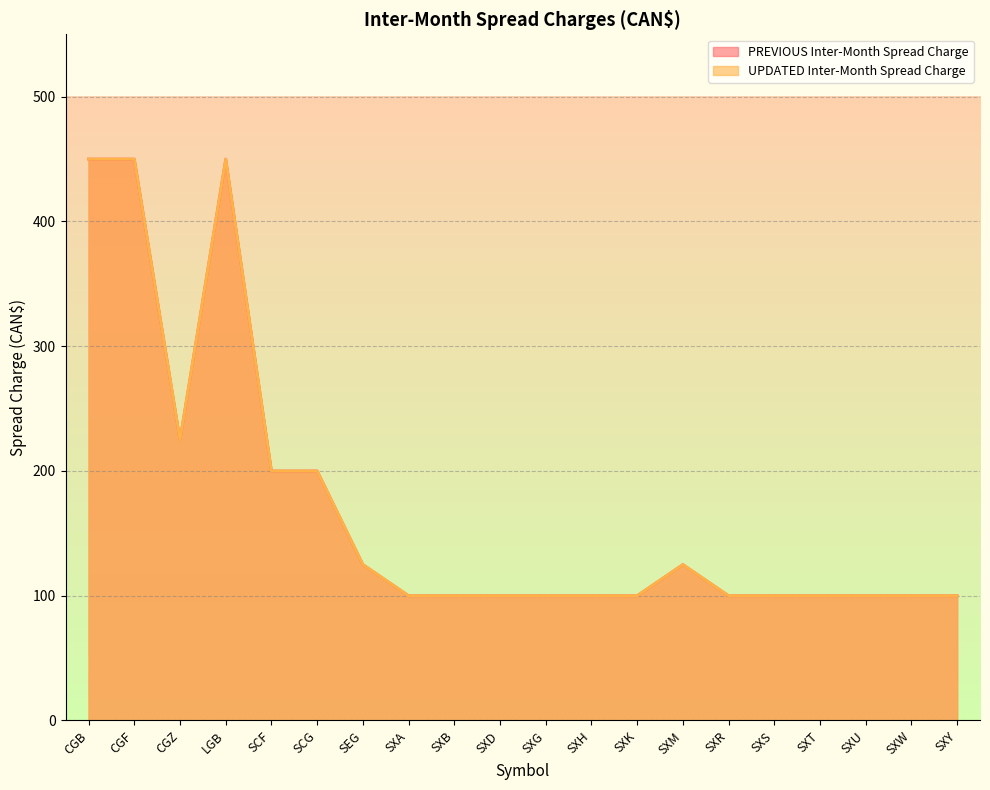

What is the maximum value for UPDATED Inter-Month Spread Charge?

450